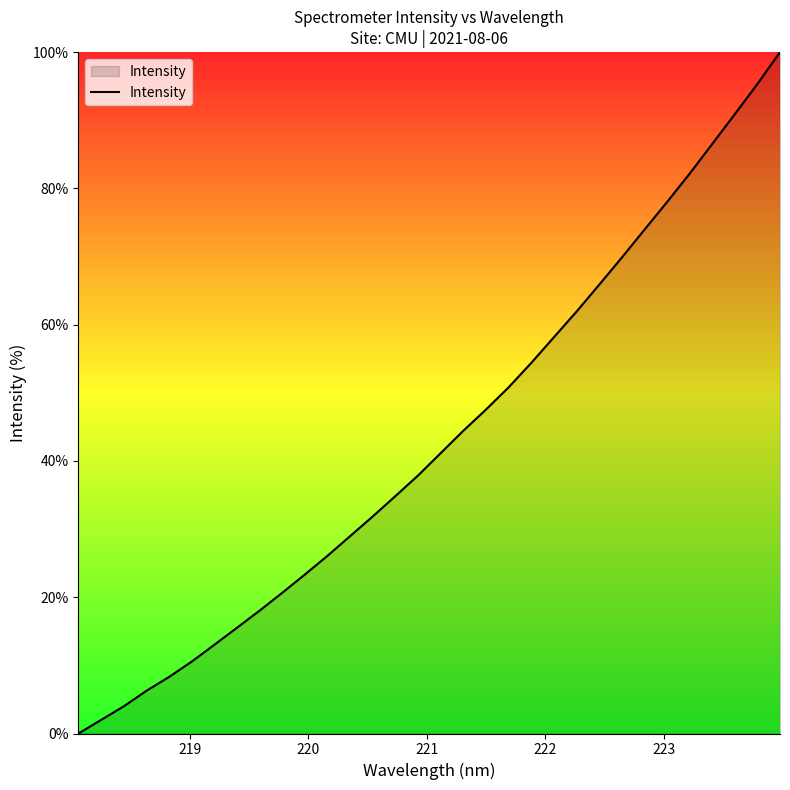

What is the average value?

43.2